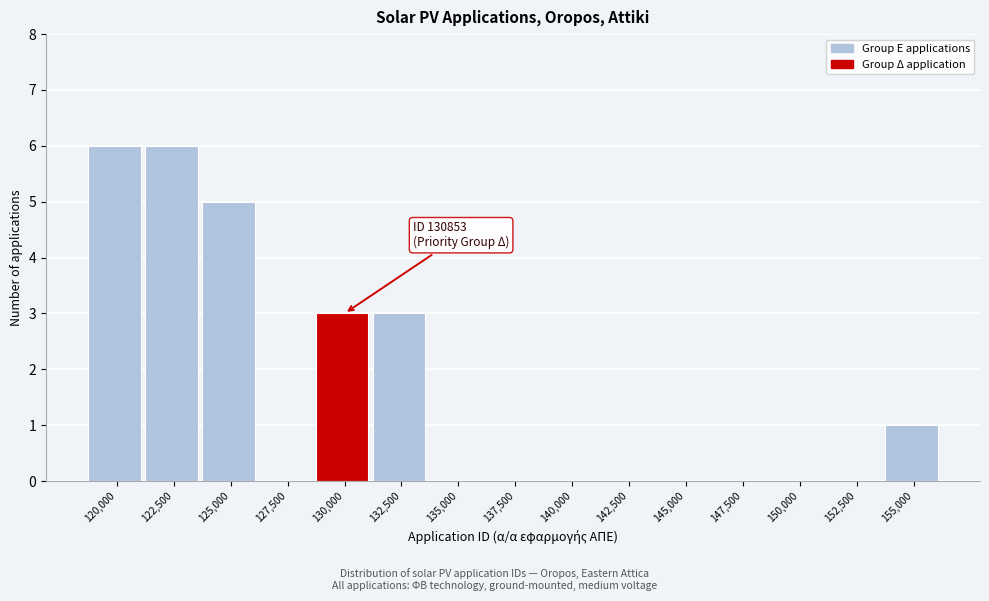

Reading left to right, transcribe all the data shown in this chart.

120,000=6	122,500=6	125,000=5	127,500=0	130,000=3	132,500=3	135,000=0	137,500=0	140,000=0	142,500=0	145,000=0	147,500=0	150,000=0	152,500=0	155,000=1